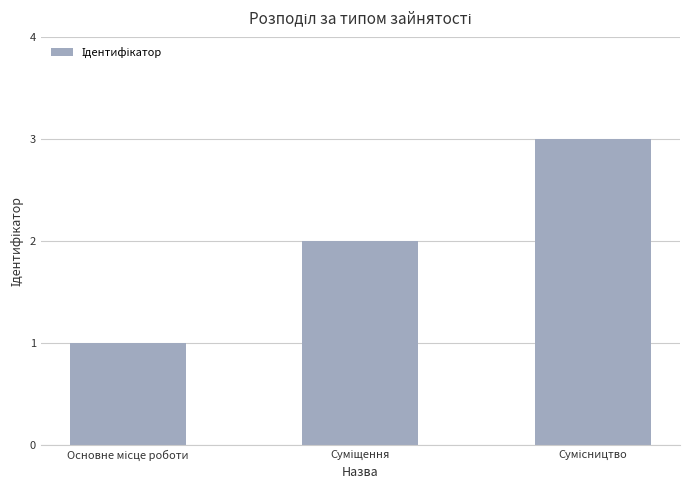

What is the maximum value shown in the chart?

3